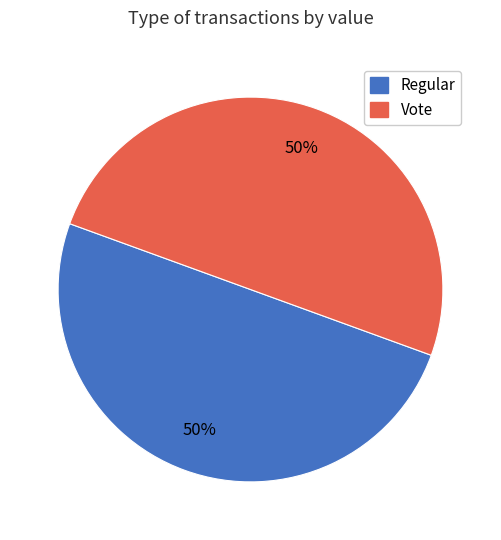

Combined, do Regular and Vote account for over 50%?

Yes